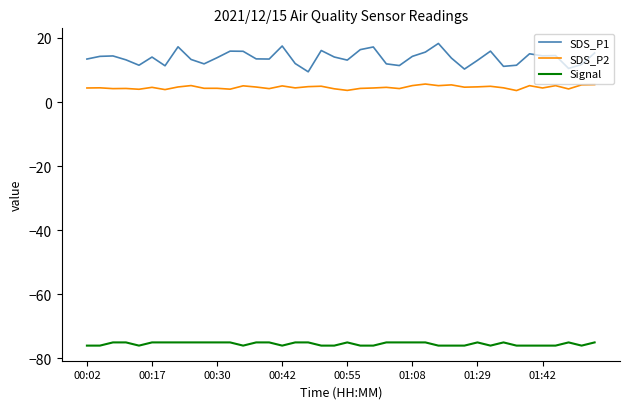

Which series has the largest range (max minus min)?

SDS_P1